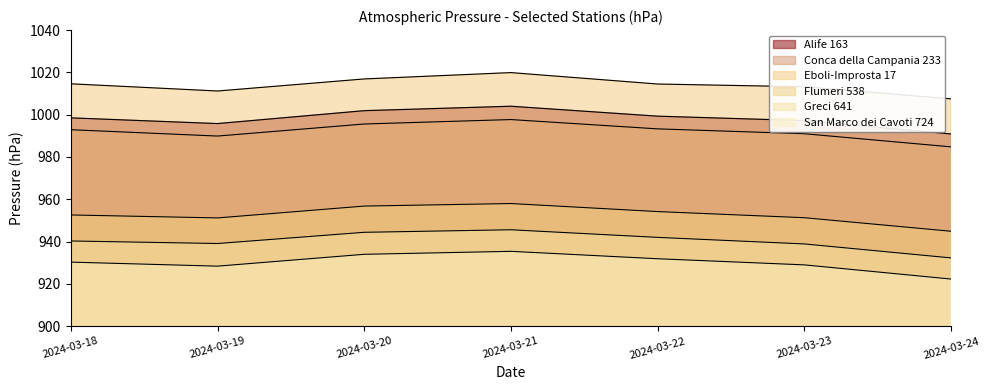

What is the value of the Eboli-Improsta 17 point at the 4th from the left?

1019.9